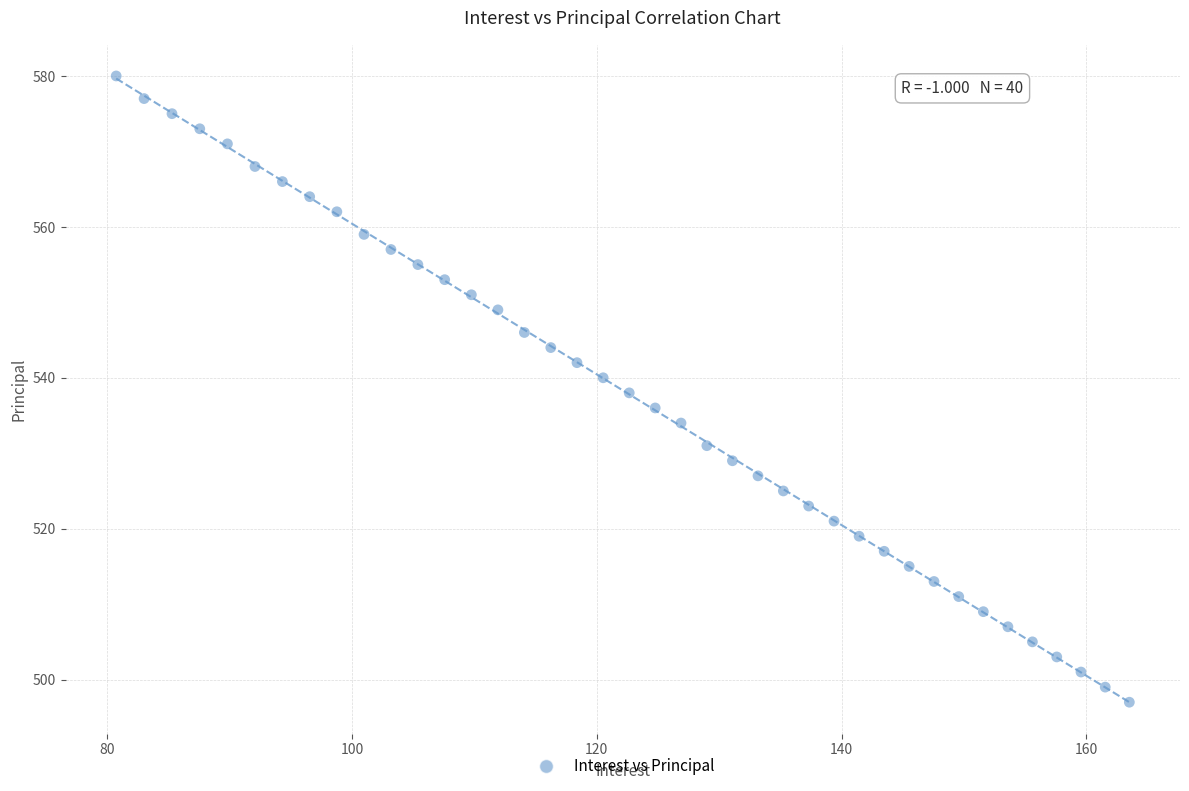

What is the range of Y values (max minus min)?

83